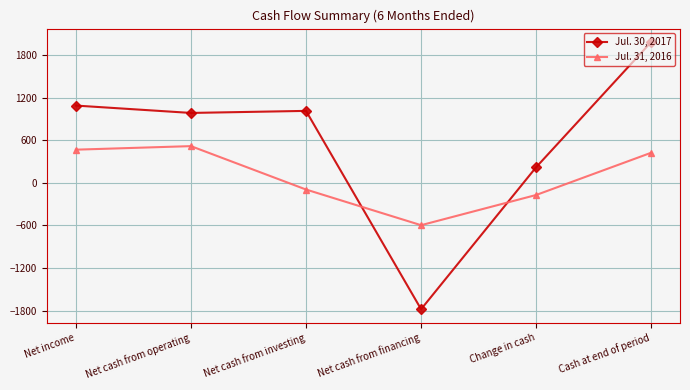

Reading left to right, list all the values displayed in this chart.

Jul. 30, 2017: Net income=1091	Net cash from operating=987	Net cash from investing=1016	Net cash from financing=-1781	Change in cash=222	Cash at end of period=1988
Jul. 31, 2016: Net income=469	Net cash from operating=519	Net cash from investing=-93	Net cash from financing=-596	Change in cash=-170	Cash at end of period=426